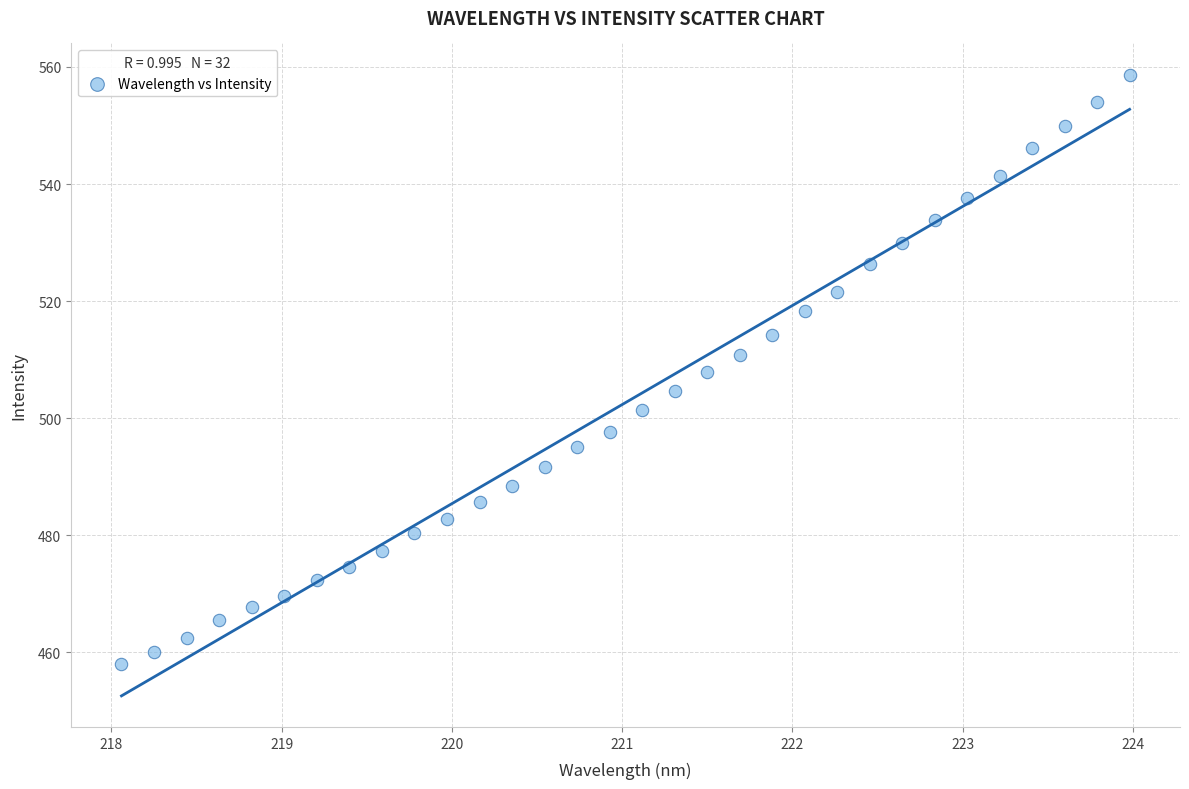

What is the range of X values (max minus min)?

5.9